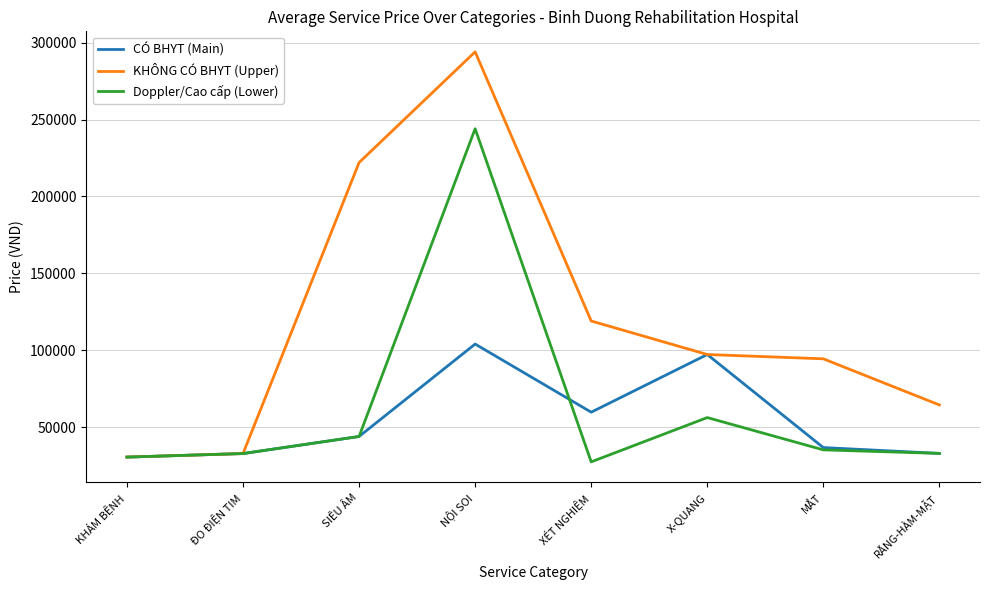

The value of Doppler/Cao cấp (Lower) at X-QUANG is 56200. True or false?

True